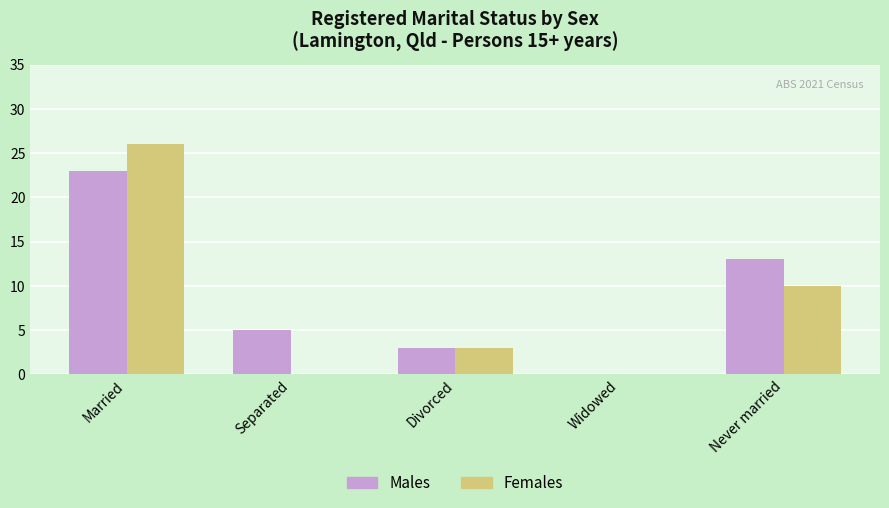

How many data points does each series have?

5